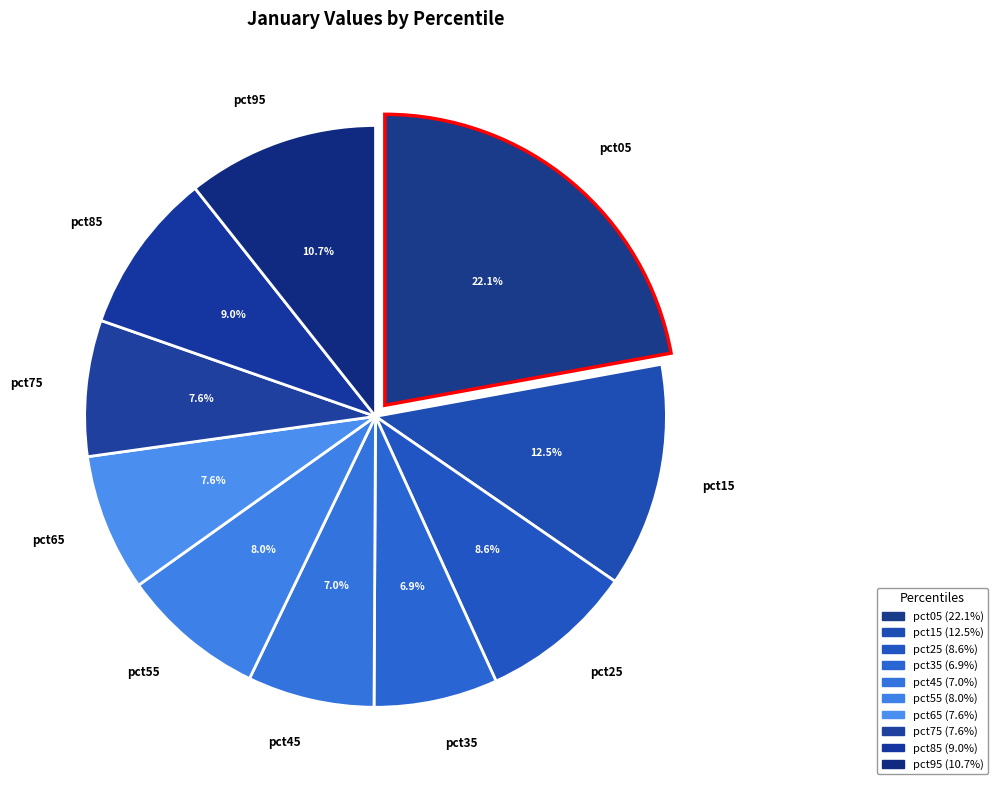

Is there any slice that represents more than half of the pie?

No